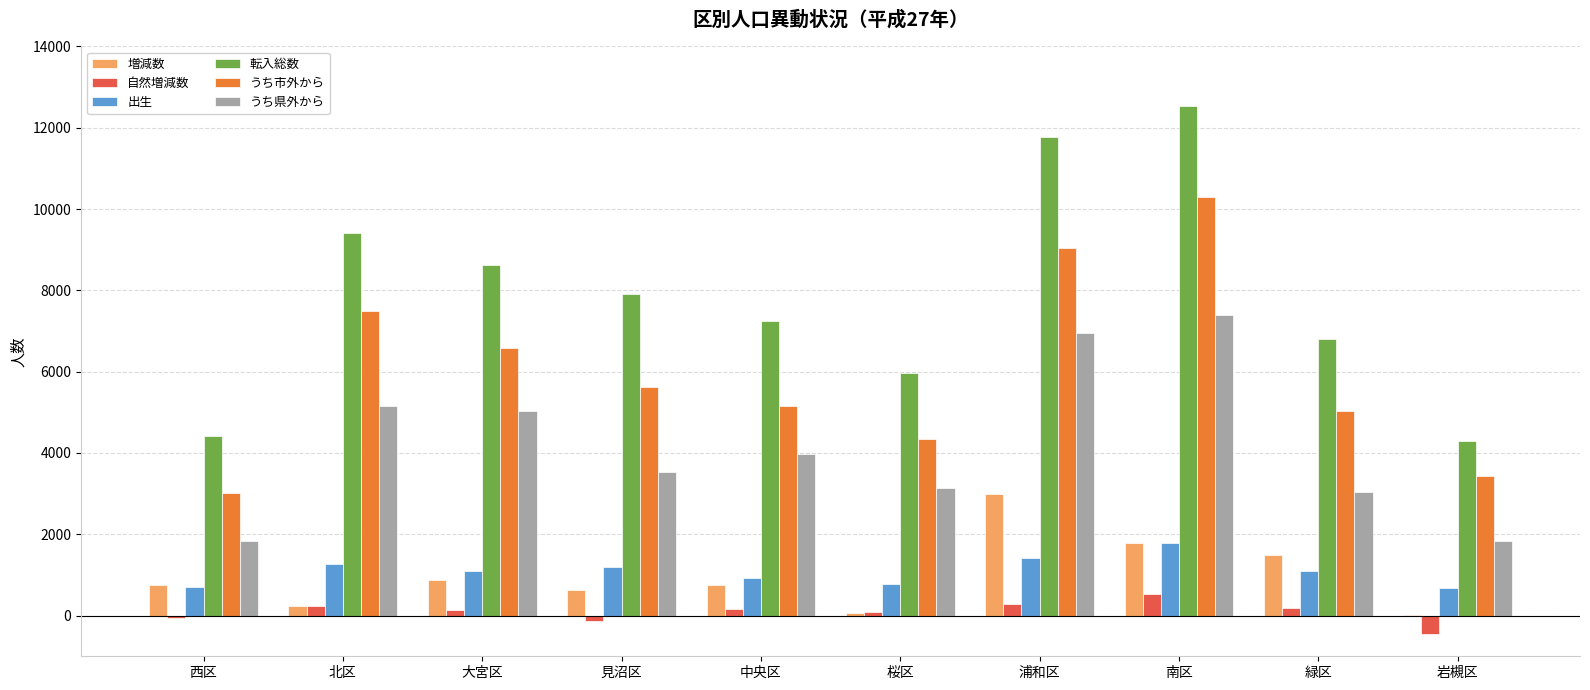

What is the average value of the うち市外から series?

6001